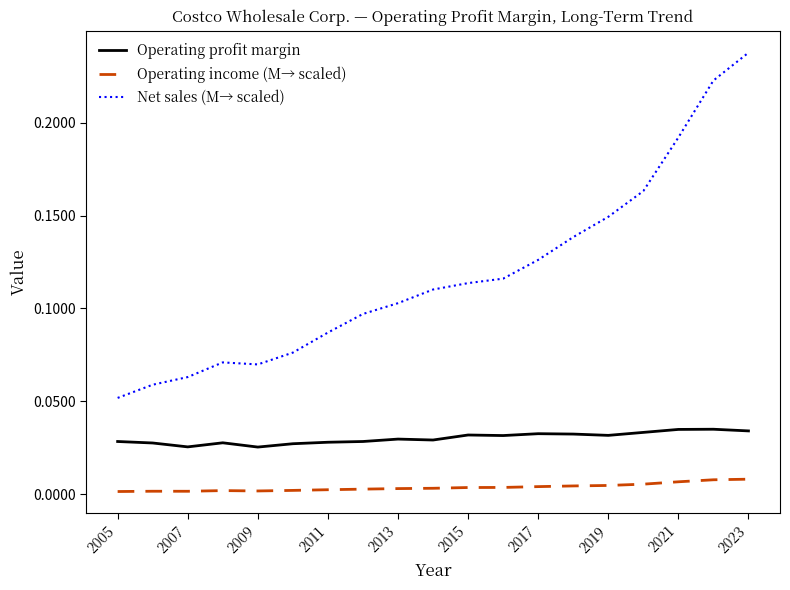

Rank the series by their maximum value, from highest to lowest.

Net sales (M→ scaled), Operating profit margin, Operating income (M→ scaled)